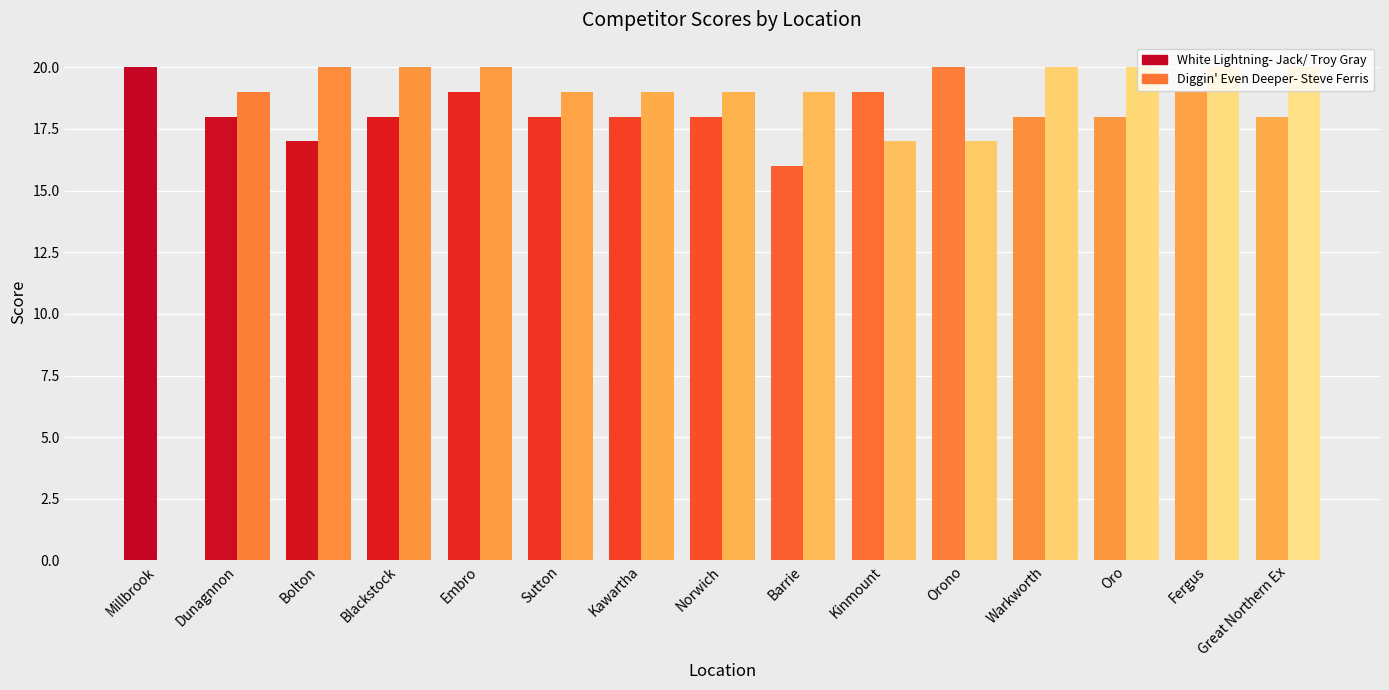

How many data points does each series have?

15